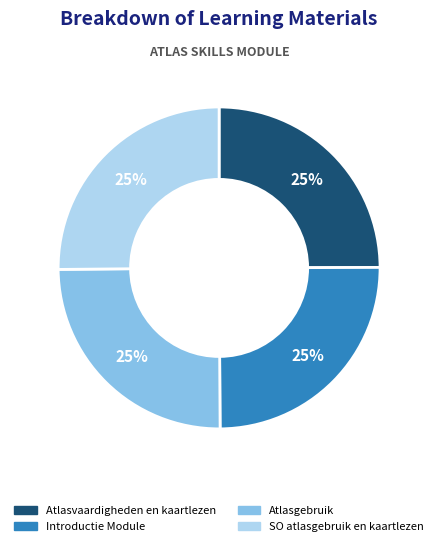

Approximately how many times larger is the value at Atlasvaardigheden en kaartlezen compared to Introductie Module?

1.0